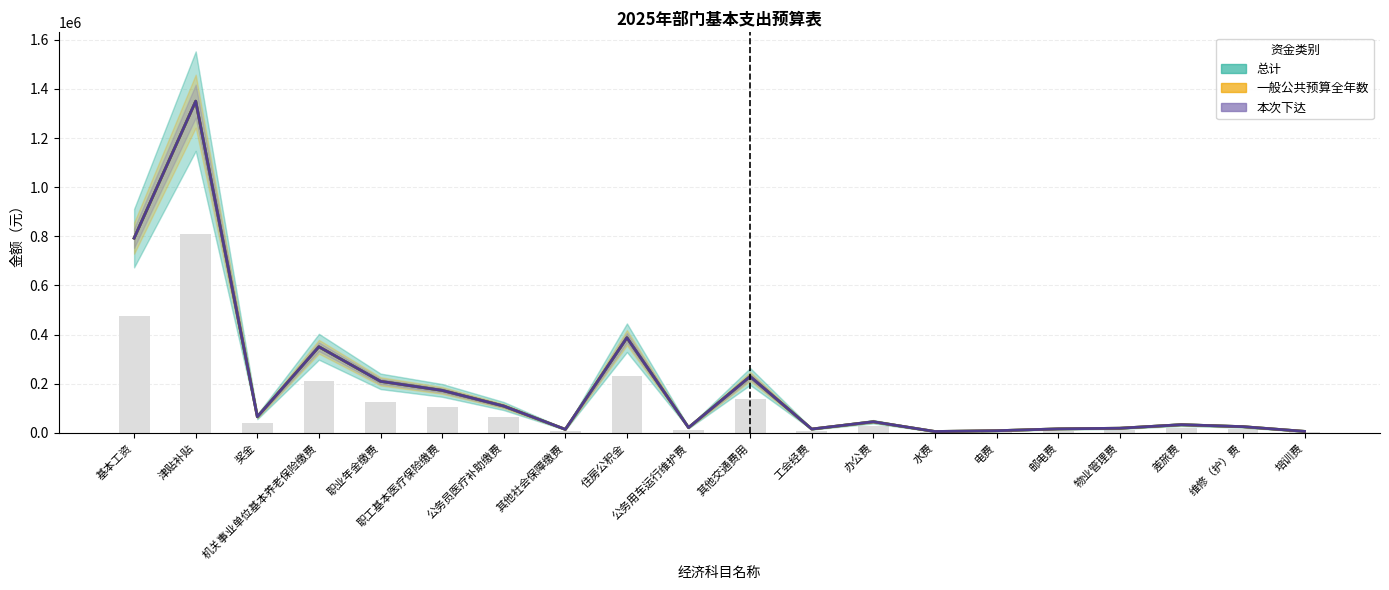

Which series has the widest spread of values?

总计